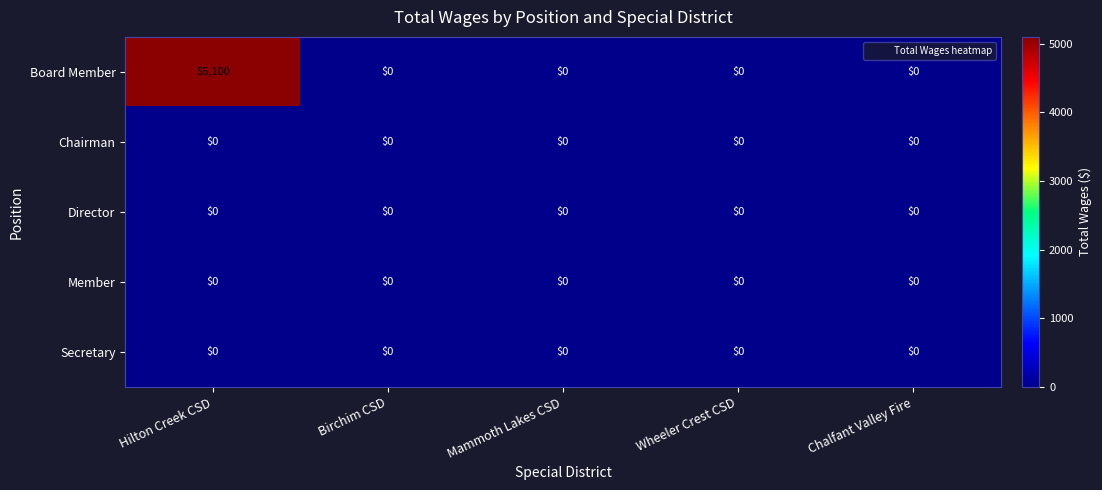

Which series has the widest spread of values?

Board Member